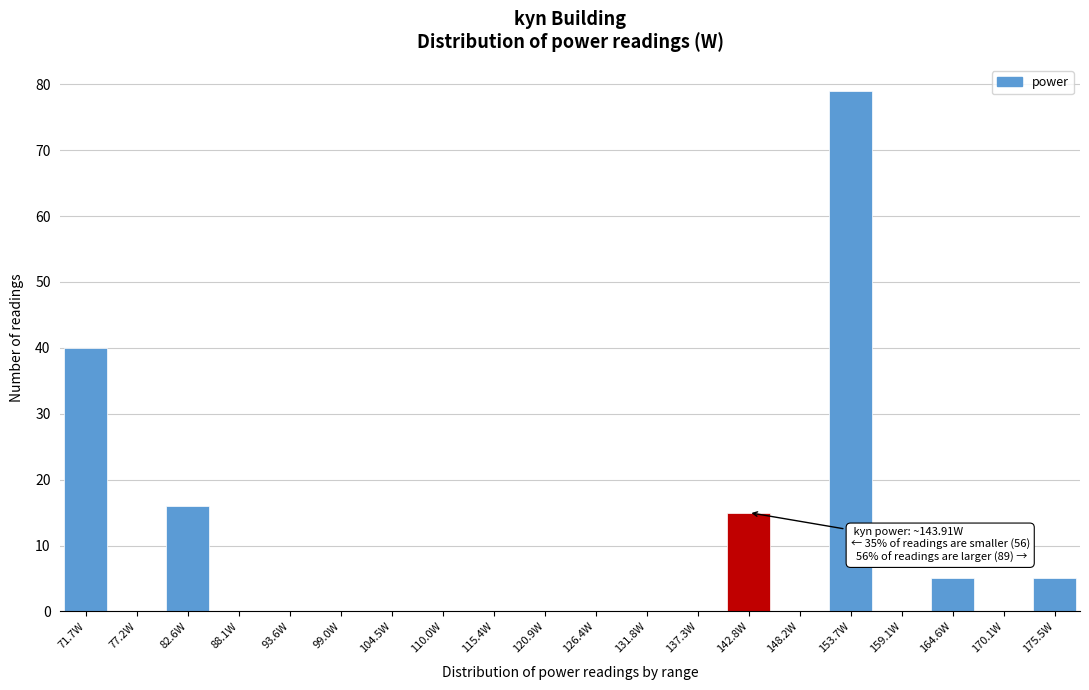

Reading left to right, what are all the values shown in this chart?

71.7W=40	77.2W=0	82.6W=16	88.1W=0	93.6W=0	99.0W=0	104.5W=0	110.0W=0	115.4W=0	120.9W=0	126.4W=0	131.8W=0	137.3W=0	142.8W=15	148.2W=0	153.7W=79	159.1W=0	164.6W=5	170.1W=0	175.5W=5